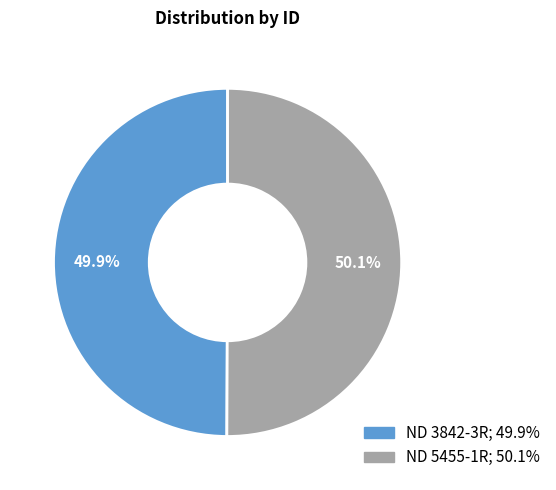

The ND 3842-3R slice represents 50% of the pie. True or false?

True